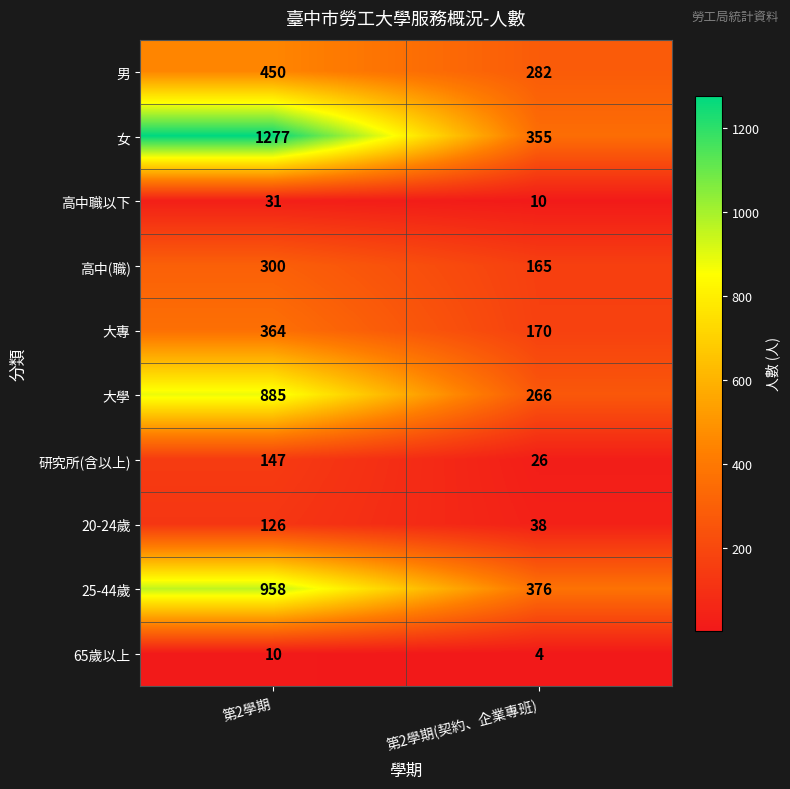

Rank the series by their maximum value, from highest to lowest.

女, 25-44歲, 大學, 男, 大專, 高中(職), 研究所(含以上), 20-24歲, 高中職以下, 65歲以上